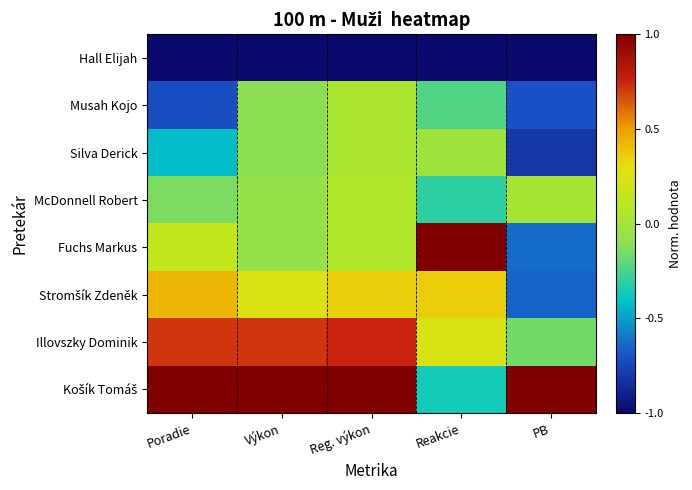

Between Poradie and Reg. výkon, which is larger?

Poradie